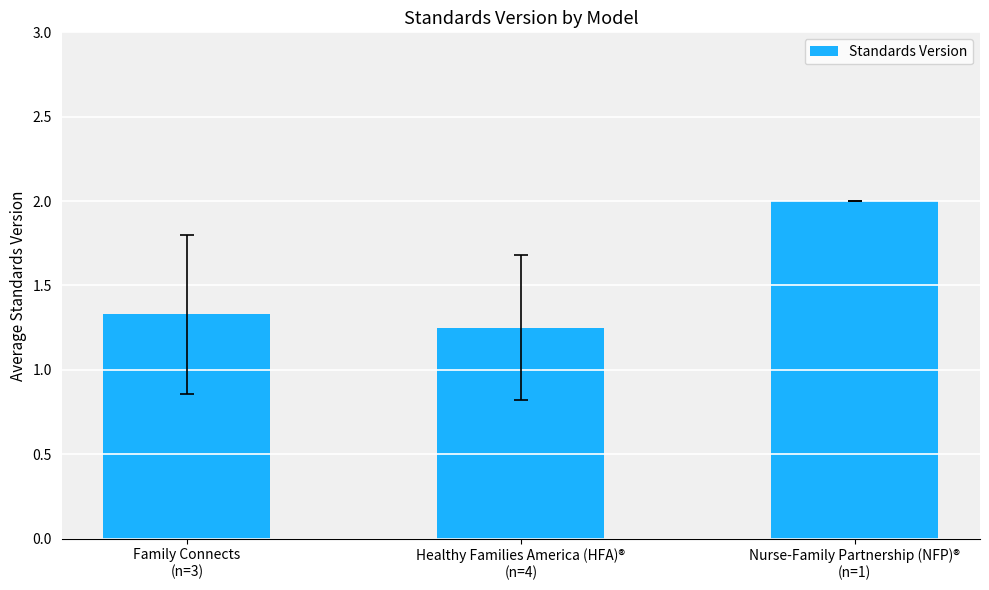

True or false: the data shows 3.6 at Nurse-Family Partnership (NFP)®
(n=1).

False